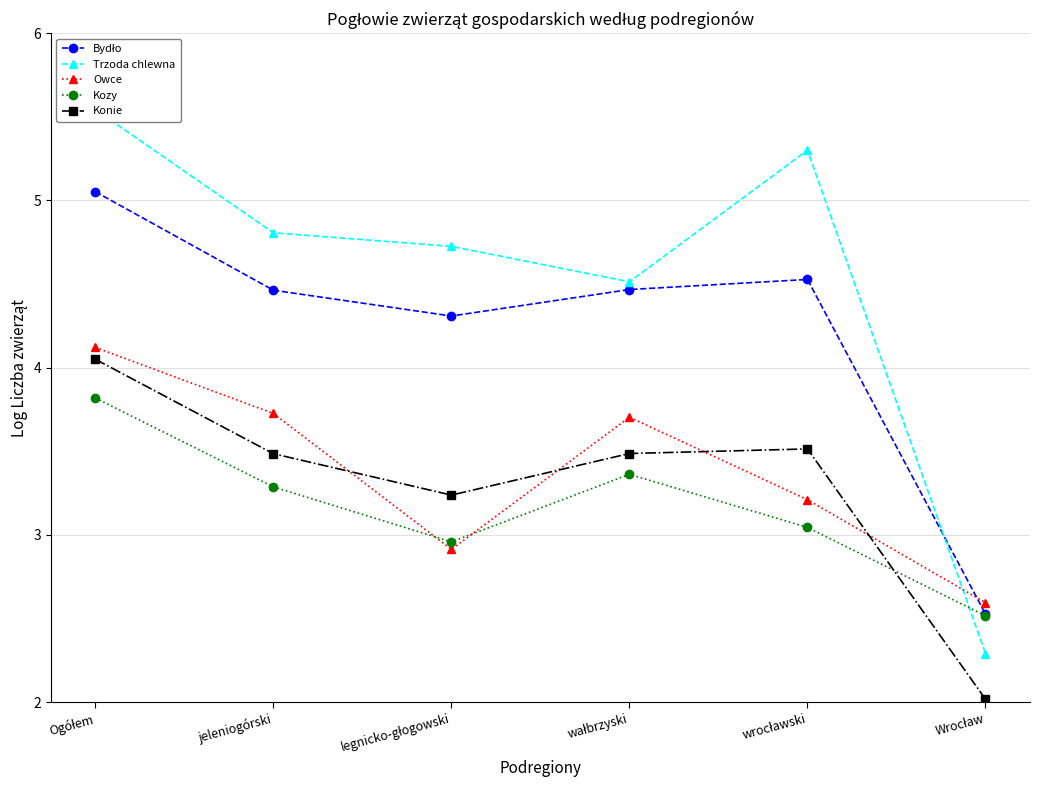

What is the difference between the Owce values at legnicko-głogowski and jeleniogórski?

0.8